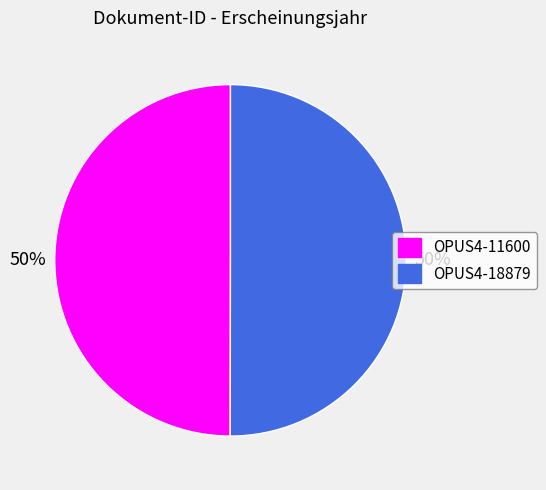

To the nearest percent, what portion does OPUS4-18879 represent?

50%